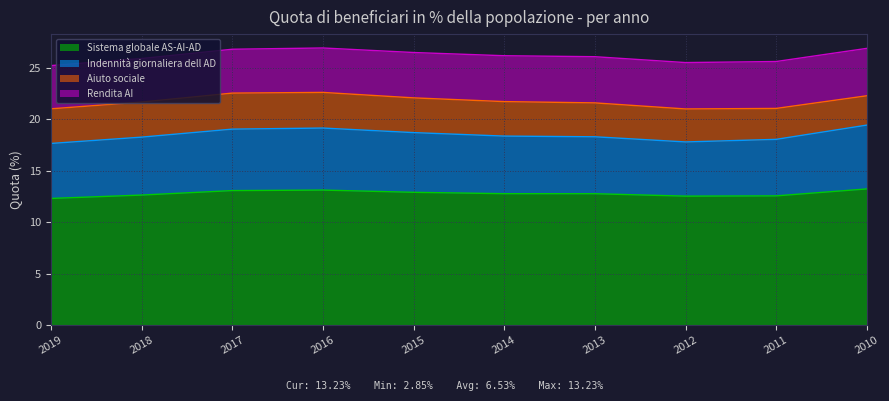

True or false: Sistema globale AS-AI-AD and Indennità giornaliera dell AD cross at least once.

False